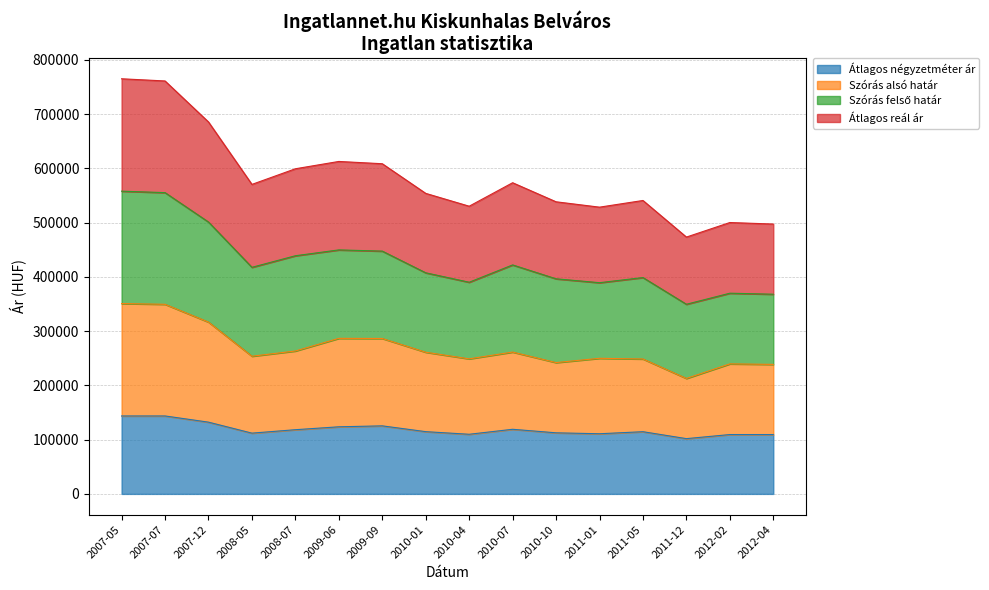

At which category does Szórás alsó határ reach its first local peak?

2009-06